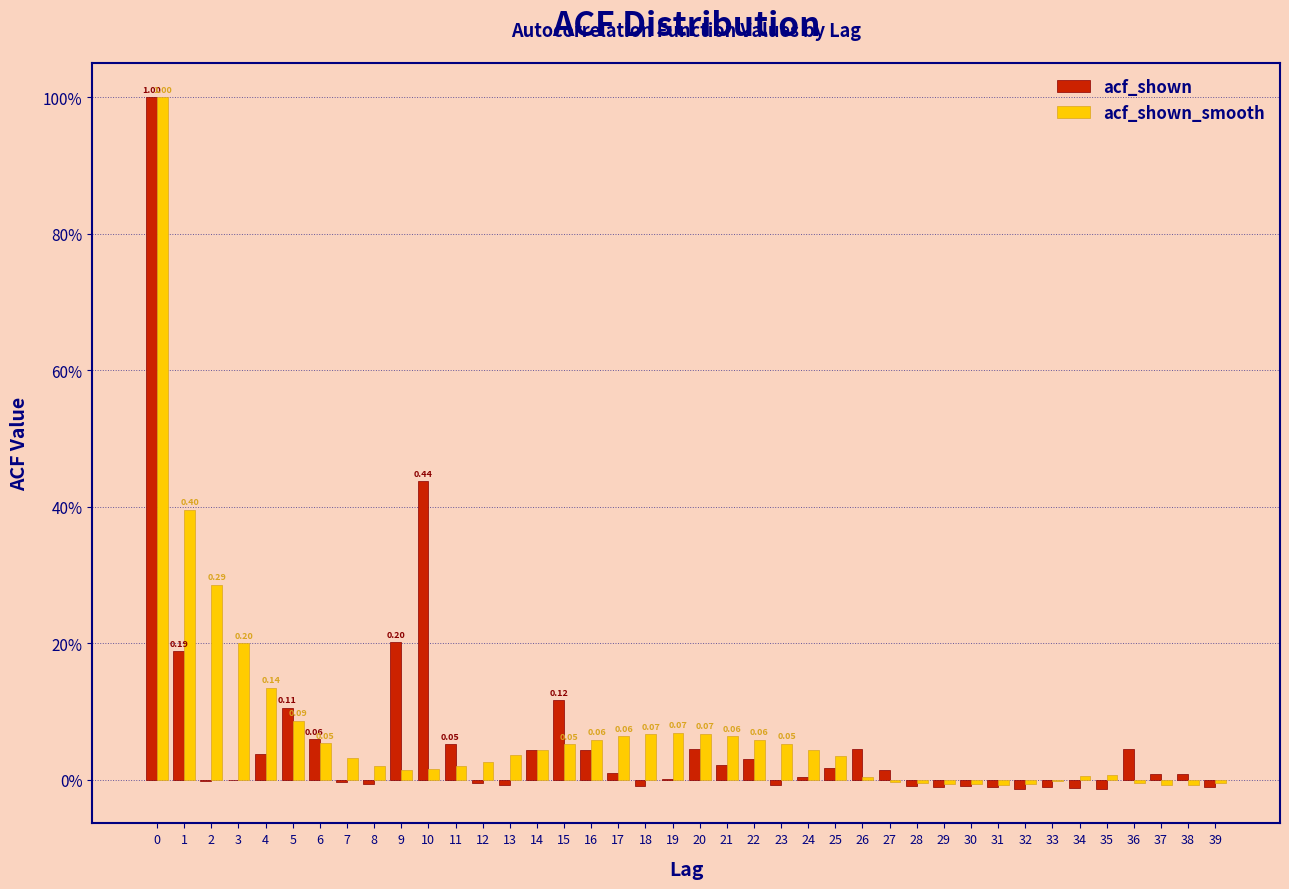

What are all the series names shown in the legend?

acf_shown, acf_shown_smooth